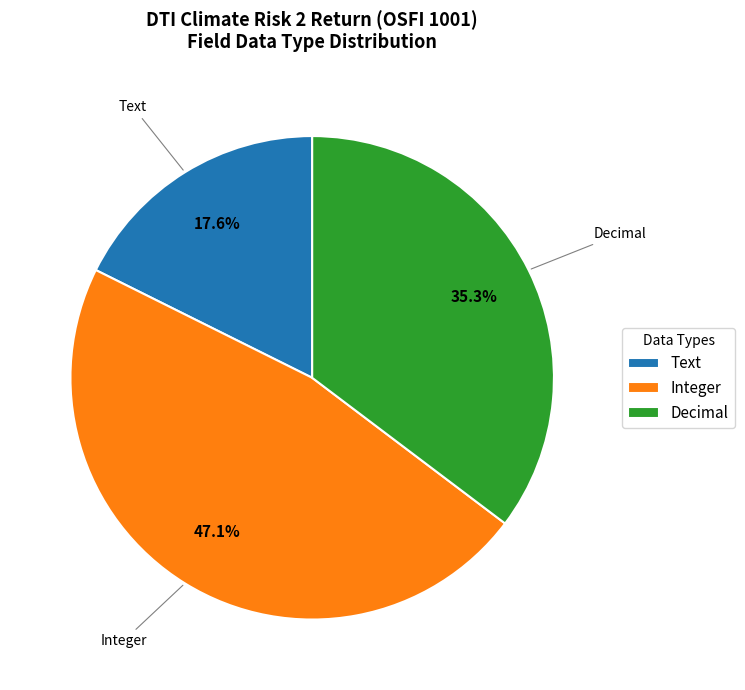

Rank the categories by value from highest to lowest.

Integer, Decimal, Text